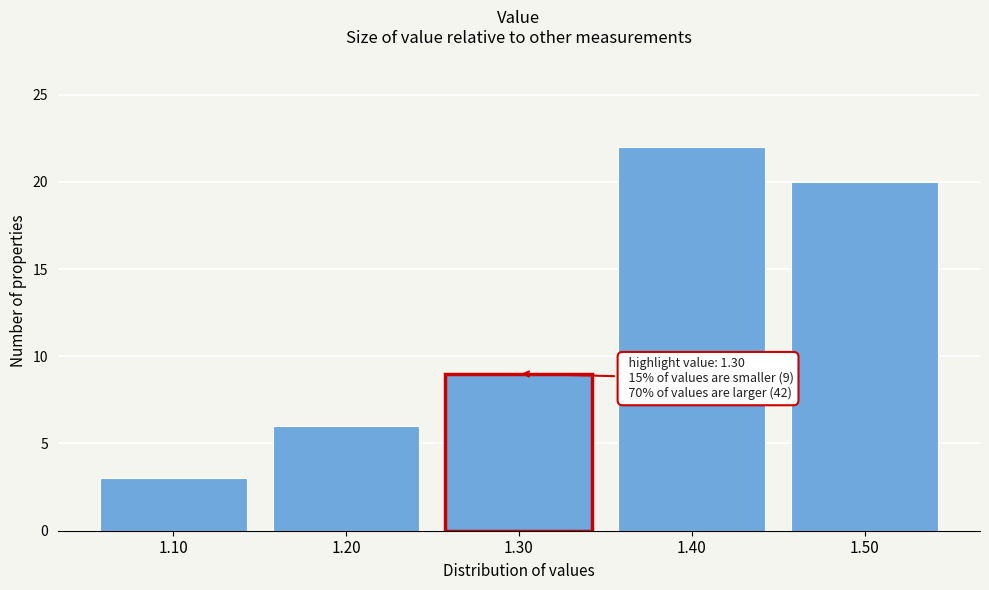

Reading right to left, list all the values displayed in this chart.

20	22	9	6	3